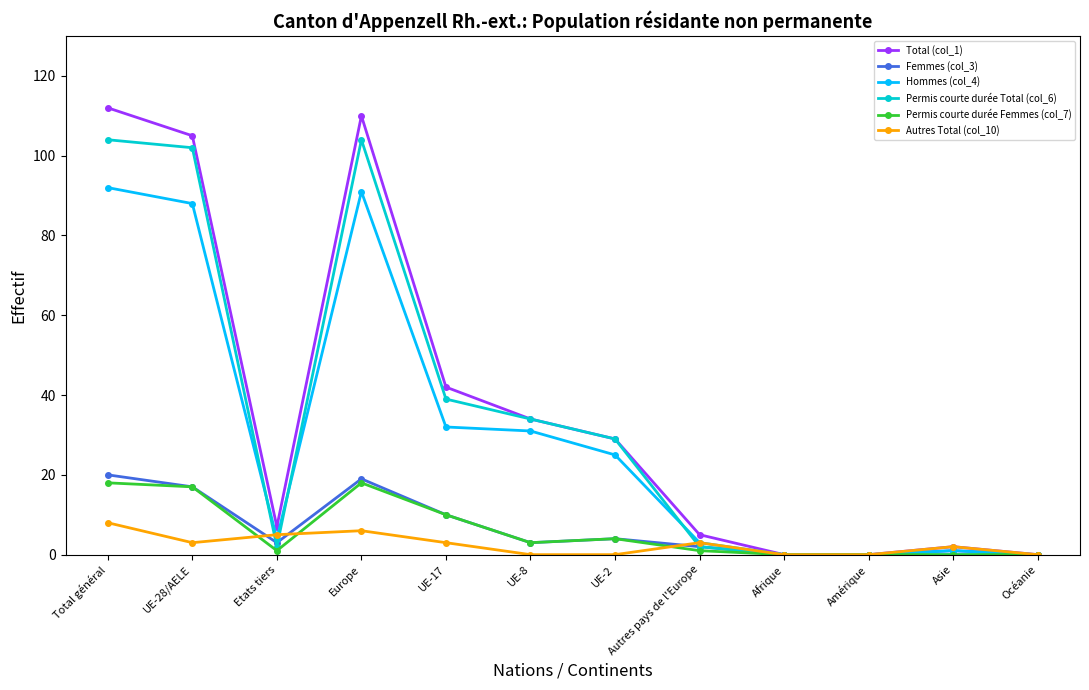

The value of Permis courte durée Femmes (col_7) at UE-28/AELE is 17. True or false?

True